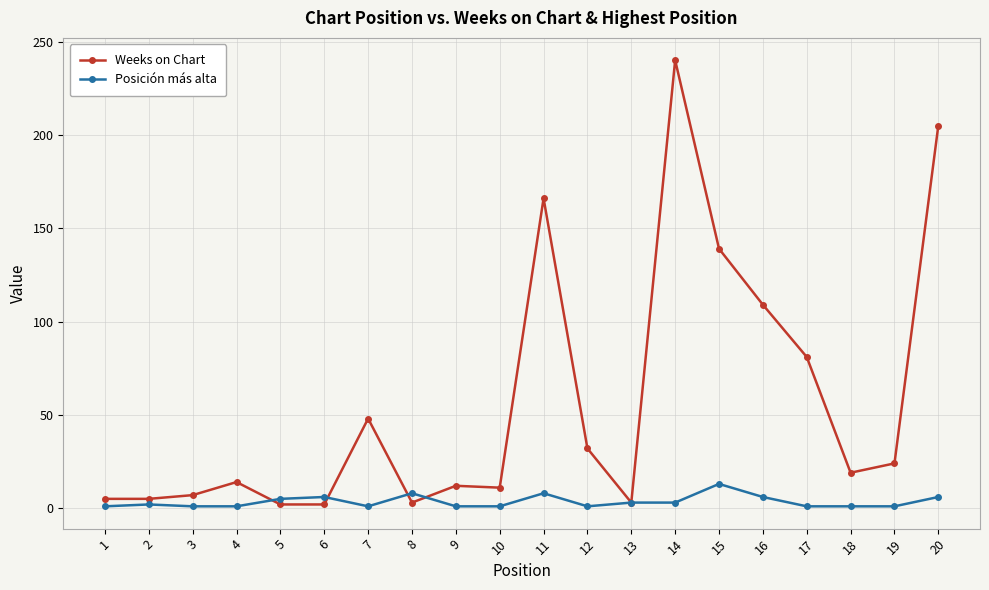

Is it true that Weeks on Chart equals 81 at 17?

True